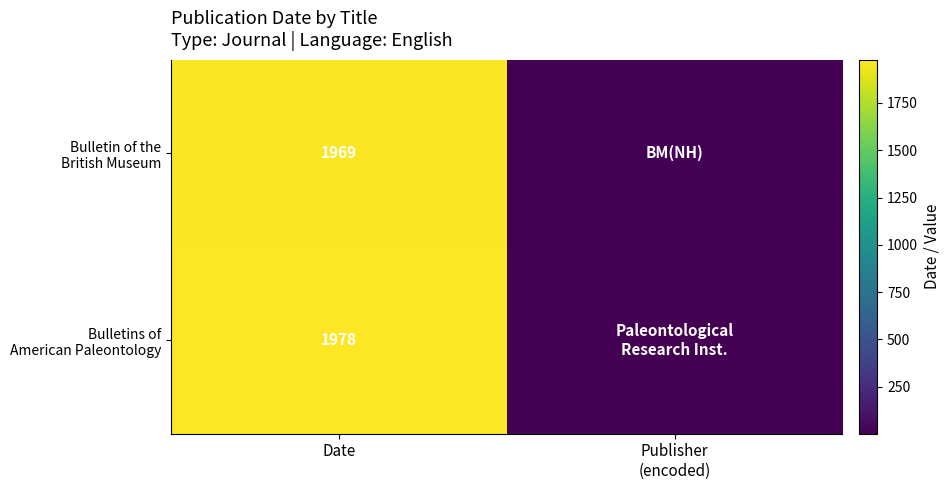

What is the difference between the highest and lowest values at Date?

9